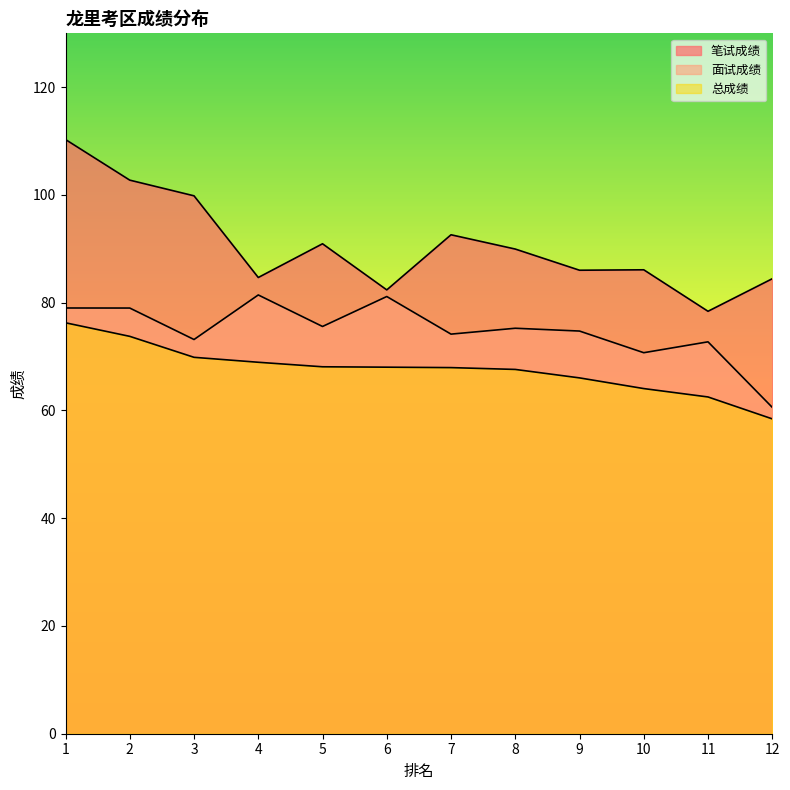

True or false: 总成绩 has more than 2 interior local peaks.

False